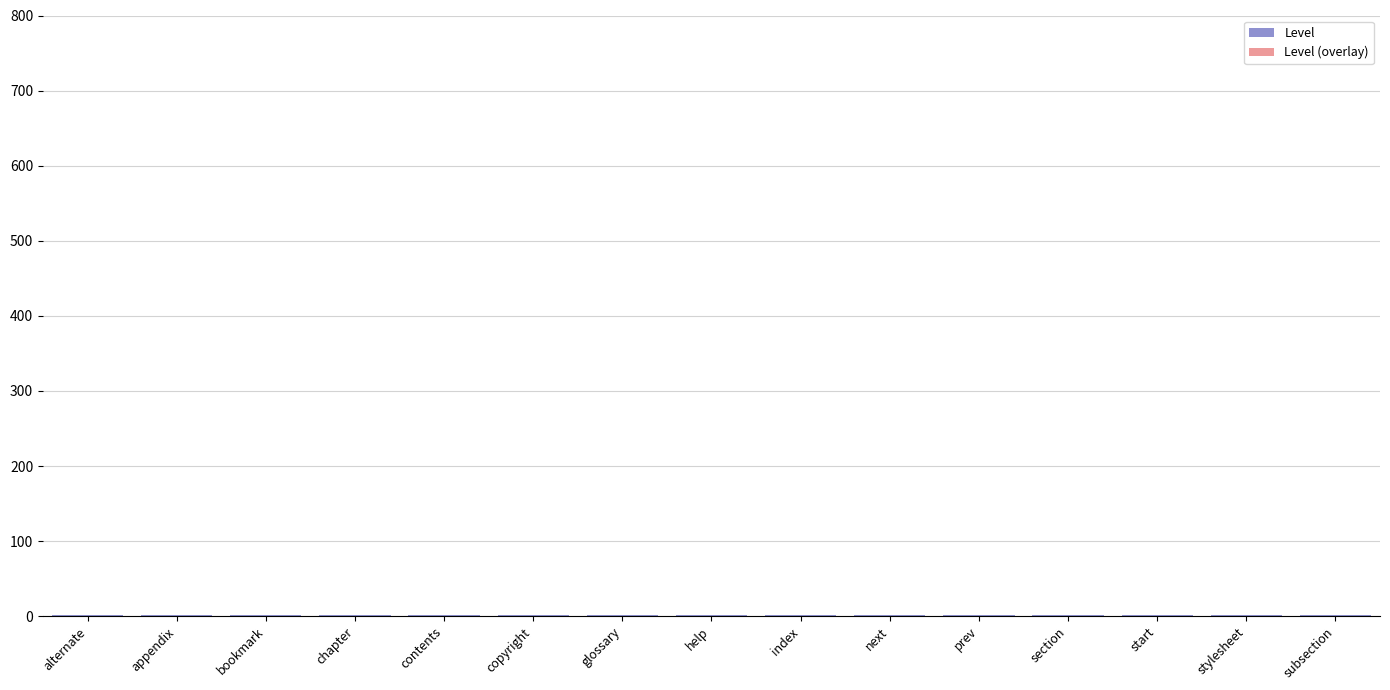

What is the value of the Level (overlay) bar at the 9th from the left?

0.9